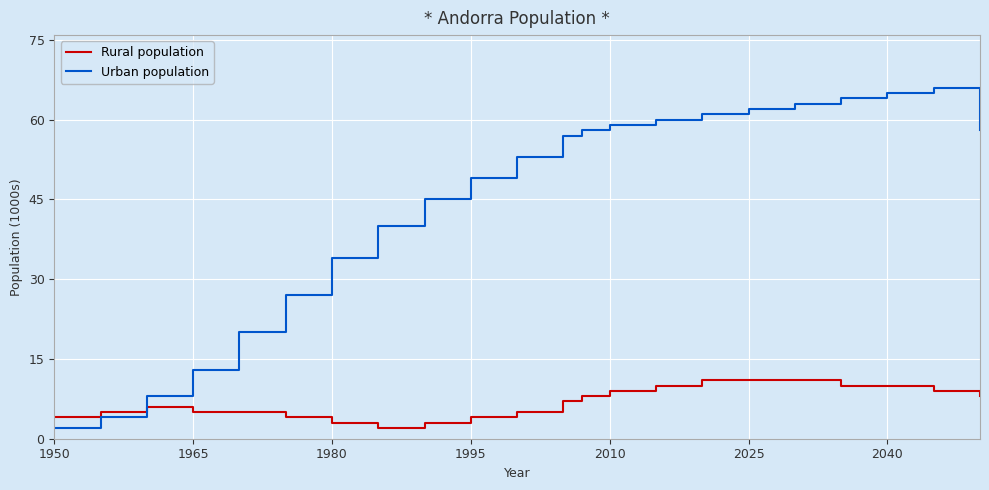

Does the chart have visible grid lines?

Yes